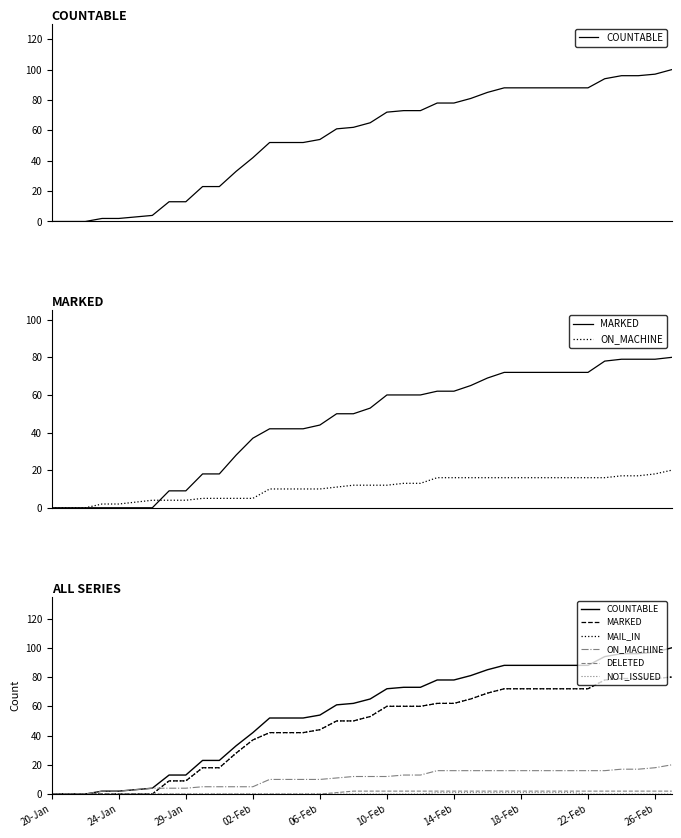

Which series has the largest total across all categories?

COUNTABLE